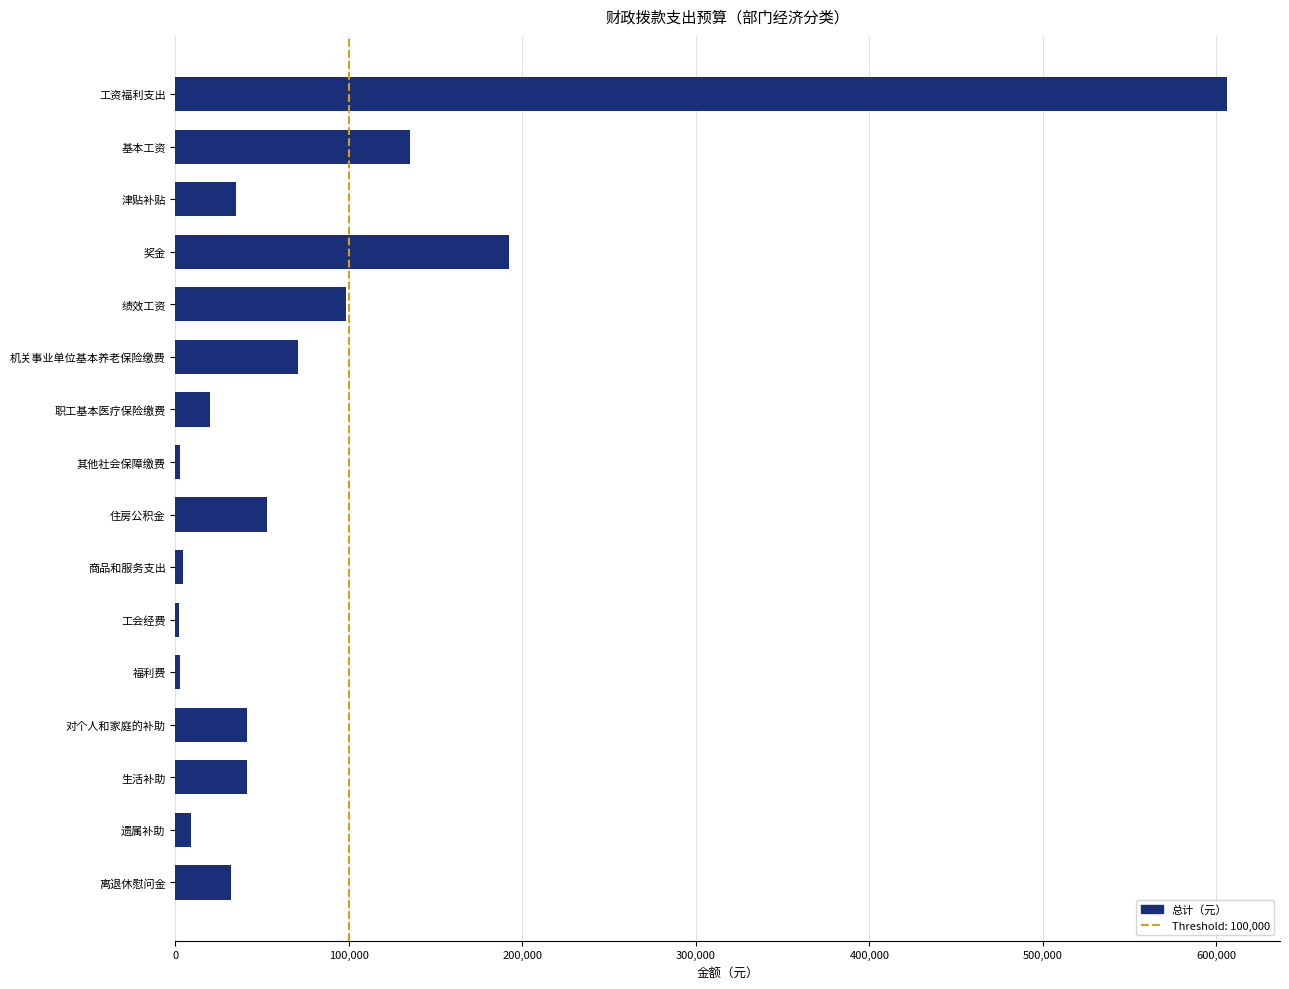

At which label is the value closest to 304147?

奖金